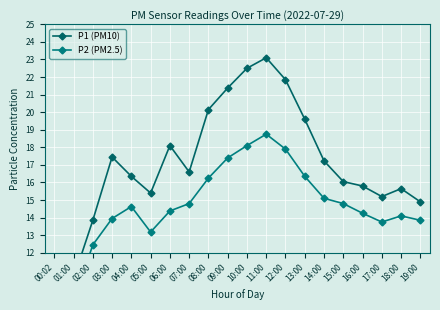

True or false: P1 (PM10) and P2 (PM2.5) cross at least once.

False